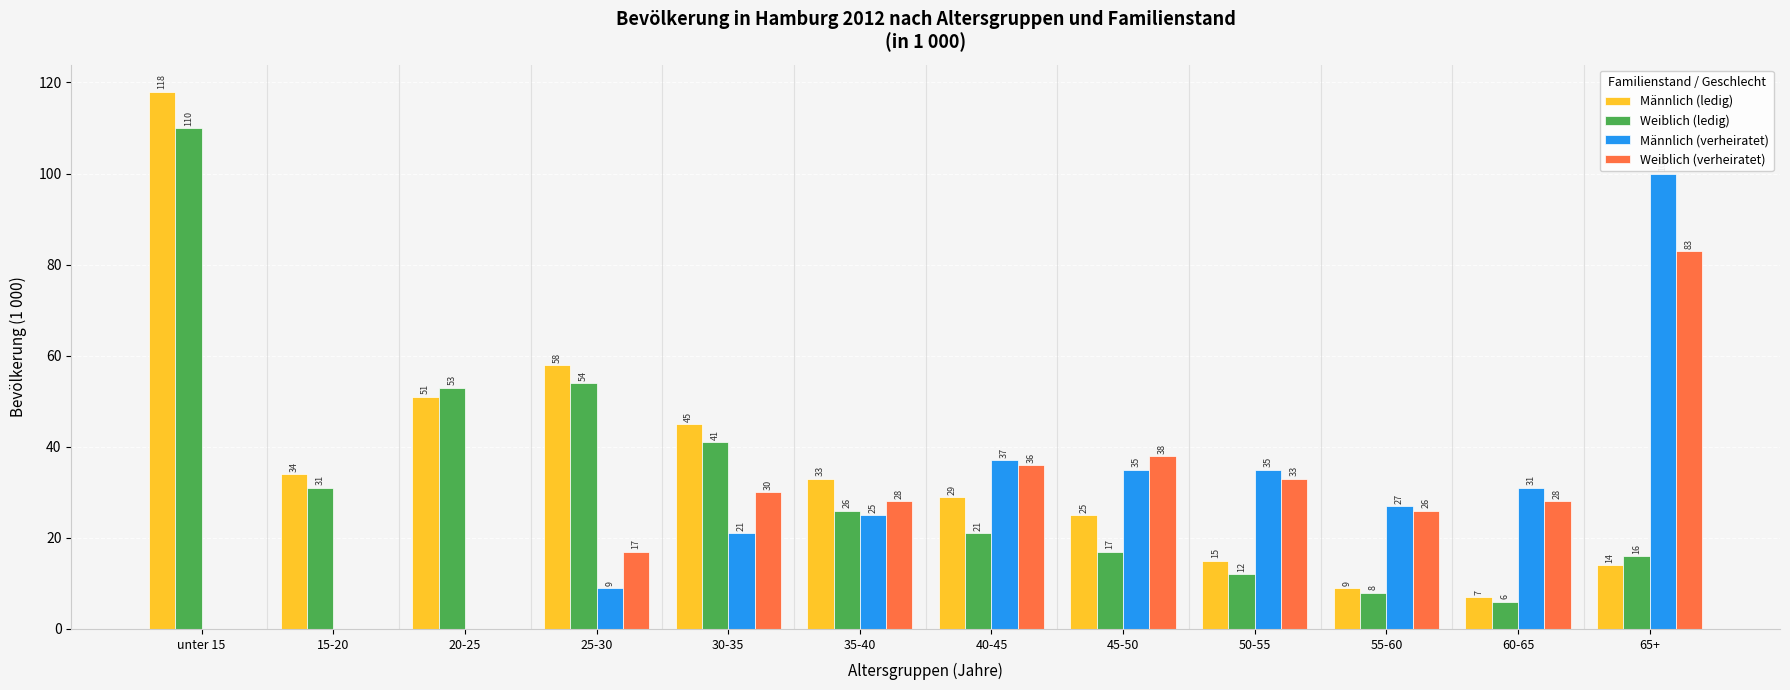

Which series has the widest spread of values?

Männlich (ledig)